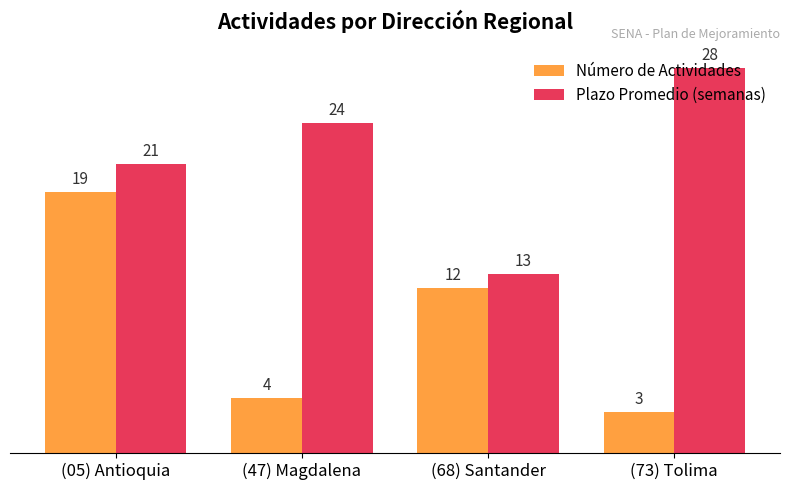

Which category has the lowest value in the Plazo Promedio (semanas) series?

(68) Santander